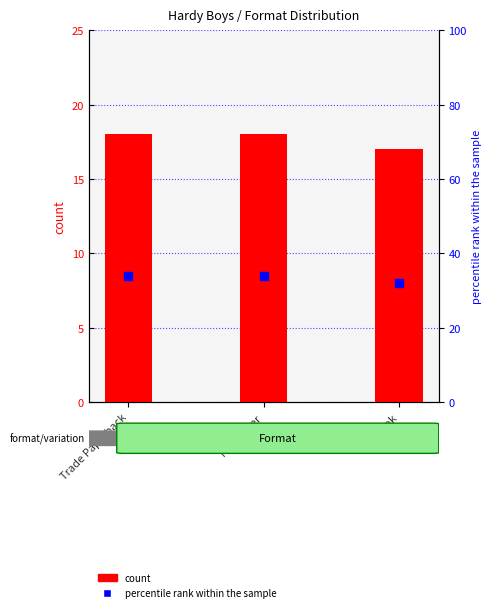

The value of count at eBook is 17.0. True or false?

True